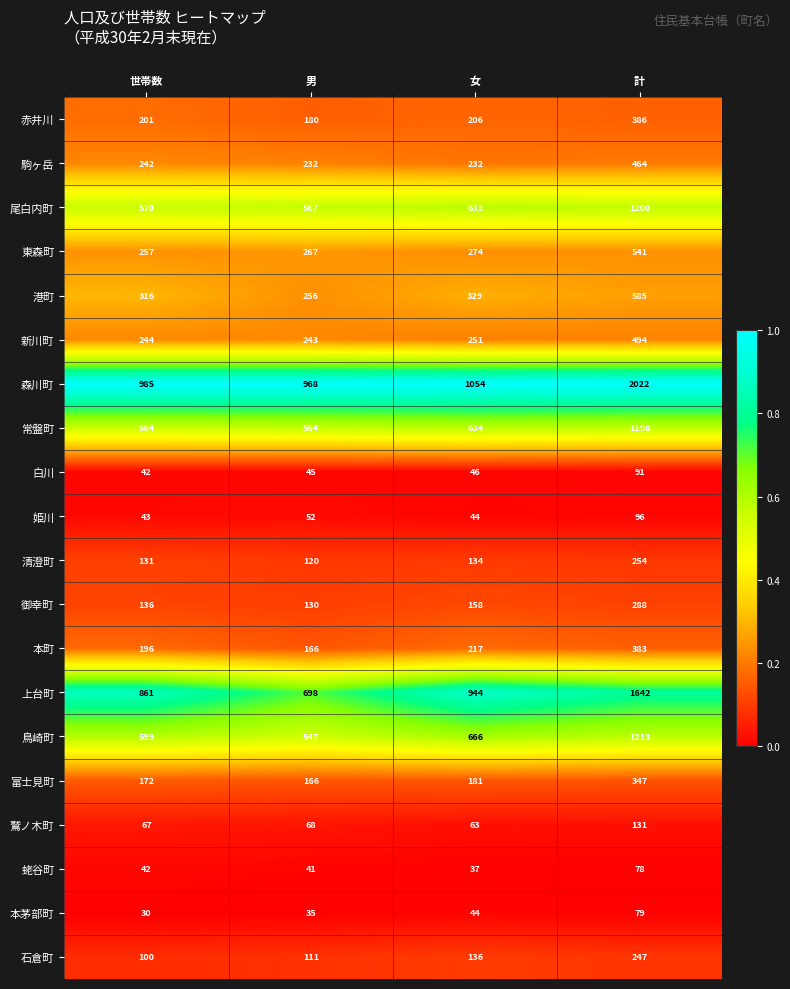

The 港町 series shows 149 at 男. True or false?

False